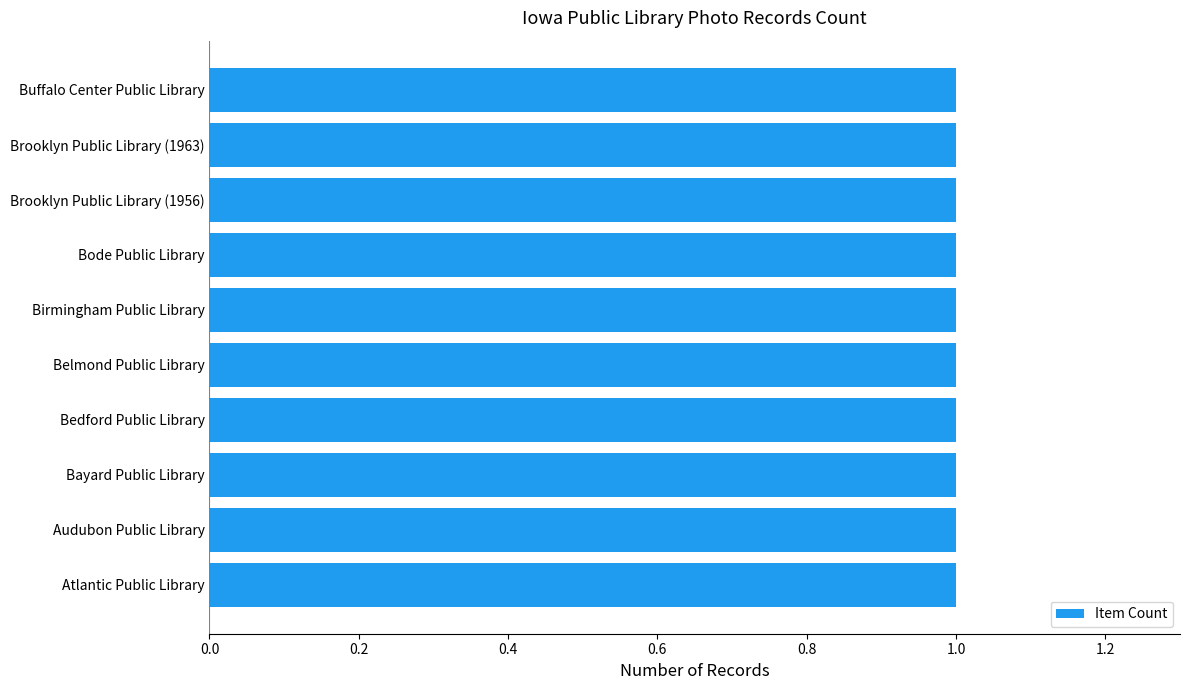

At which category does the chart reach its peak across all series?

Brooklyn Public Library